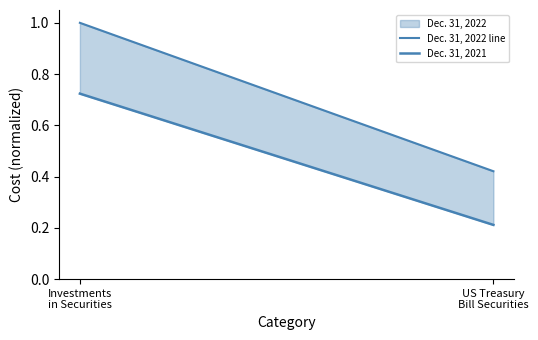

Reading left to right, list all the values displayed in this chart.

Dec. 31, 2022 line: 1.0	0.4
Dec. 31, 2021: 0.7	0.2